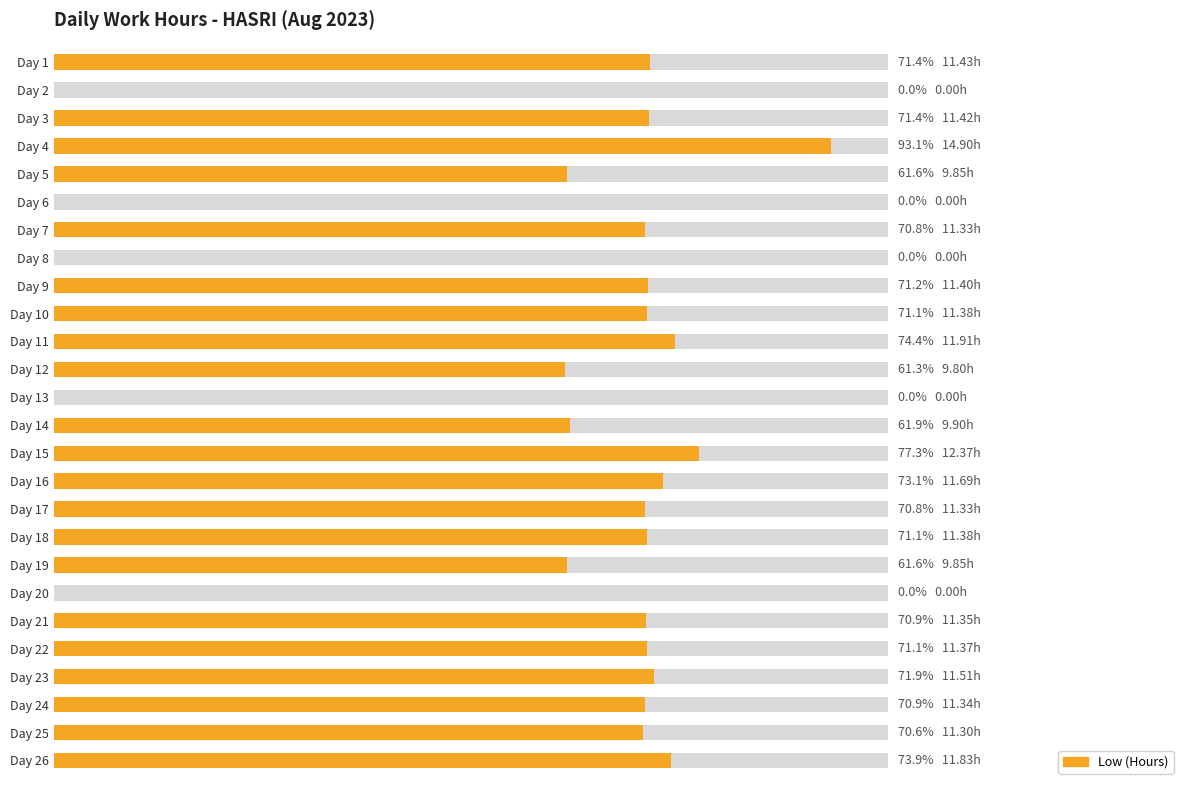

Does the chart contain any negative values?

No